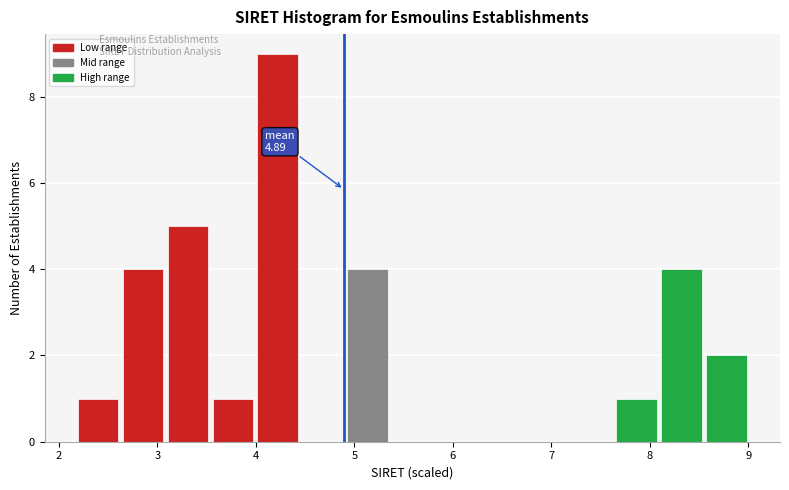

Which range on the x-axis has the tallest bar?

4.0 to 4.4